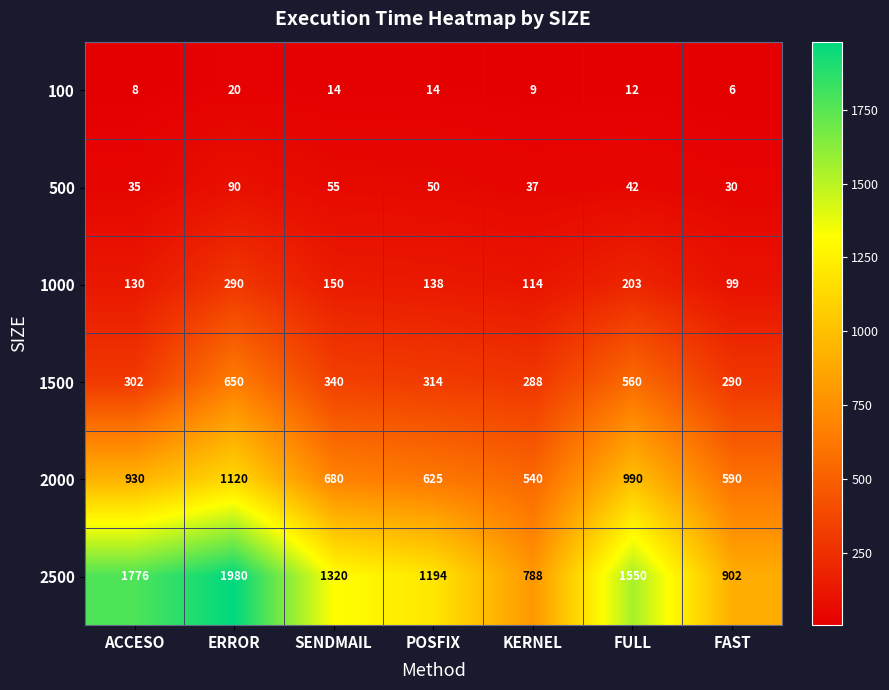

List the series in order of their peak value, lowest first.

100, 500, 1000, 1500, 2000, 2500